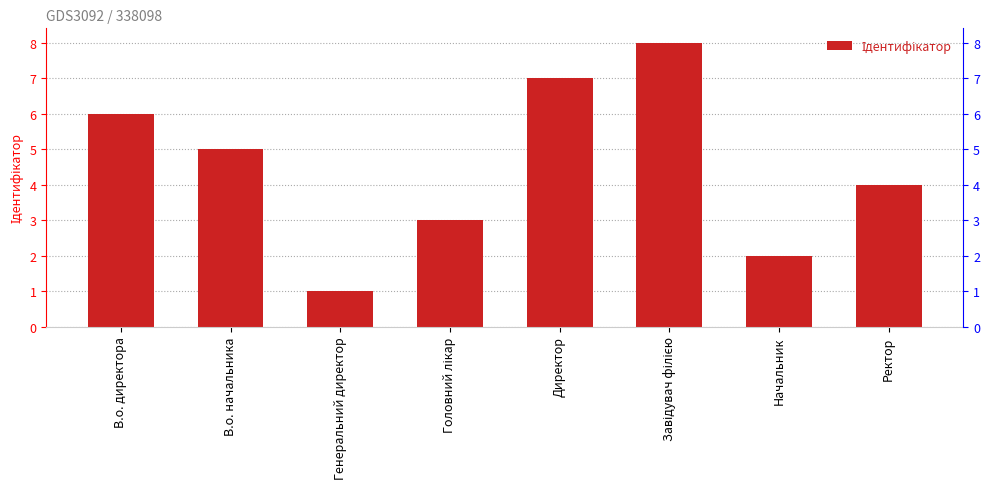

Which has a higher value, Директор or В.о. директора?

Директор